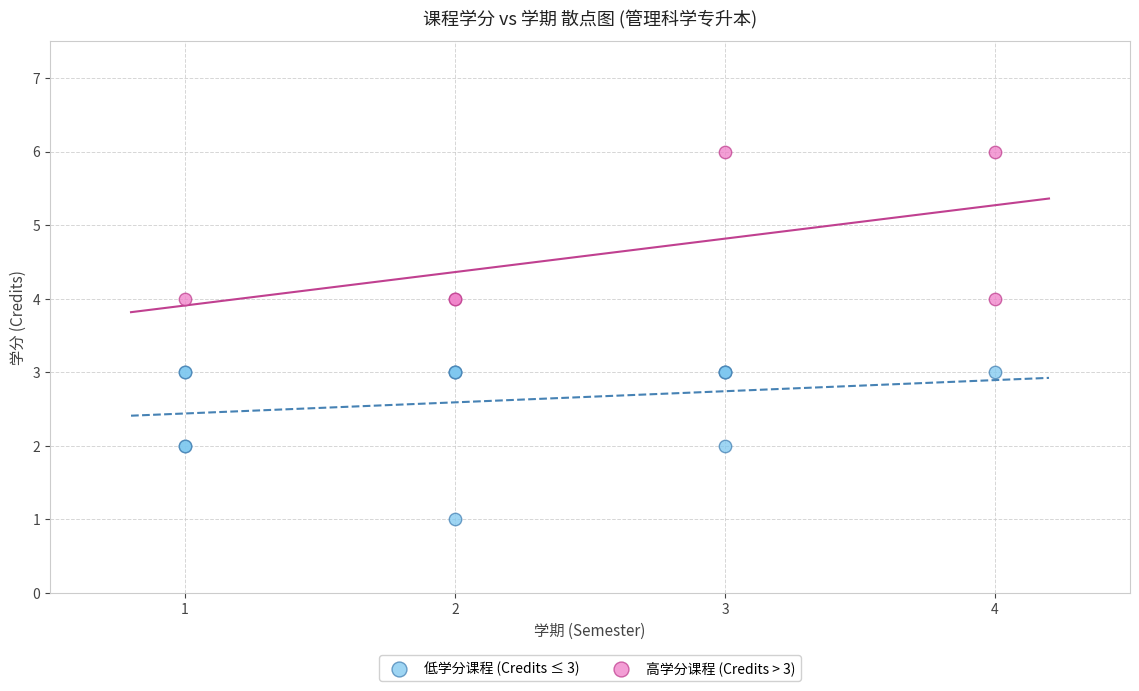

Which series reaches the maximum Y coordinate?

高学分课程 (Credits > 3)